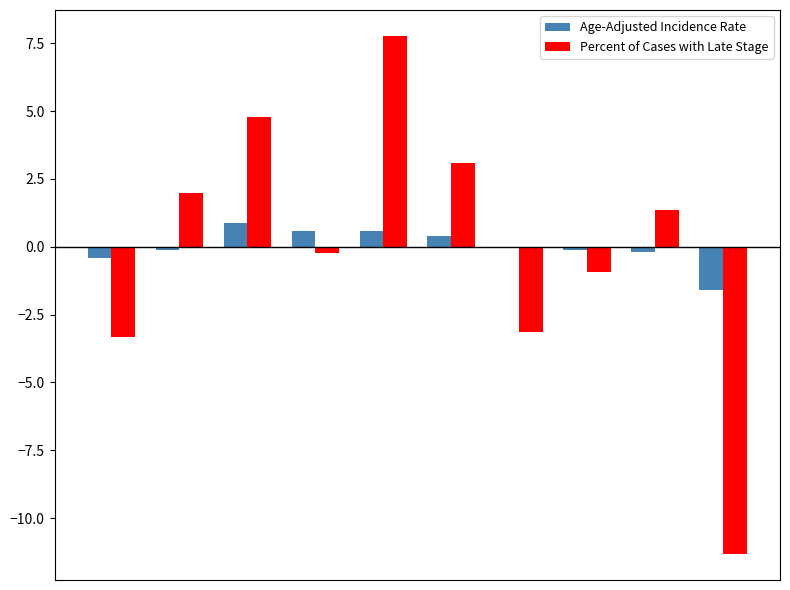

How many groups of bars are there?

10